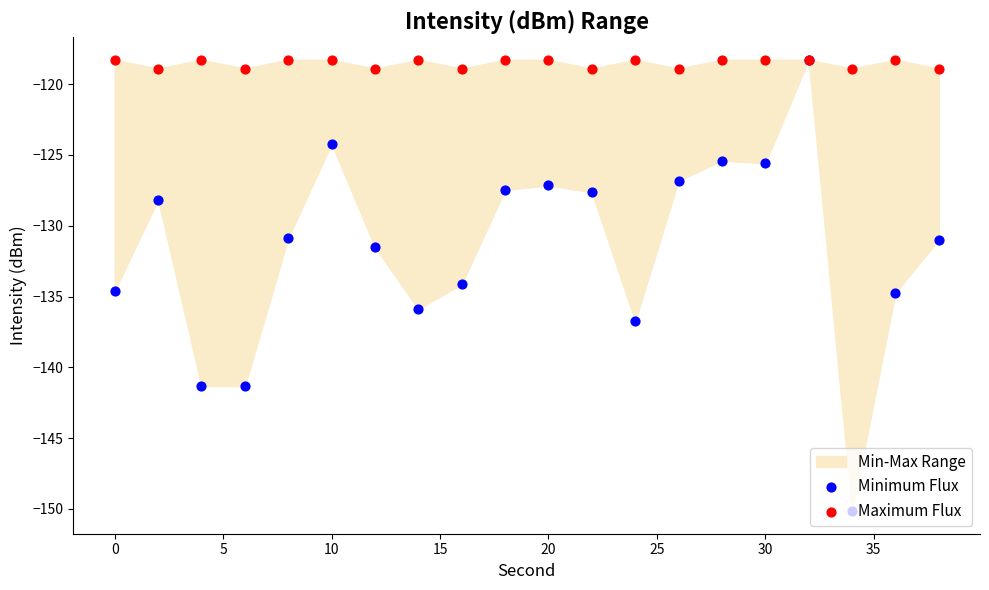

At how many categories does at least one series exceed -128?

20